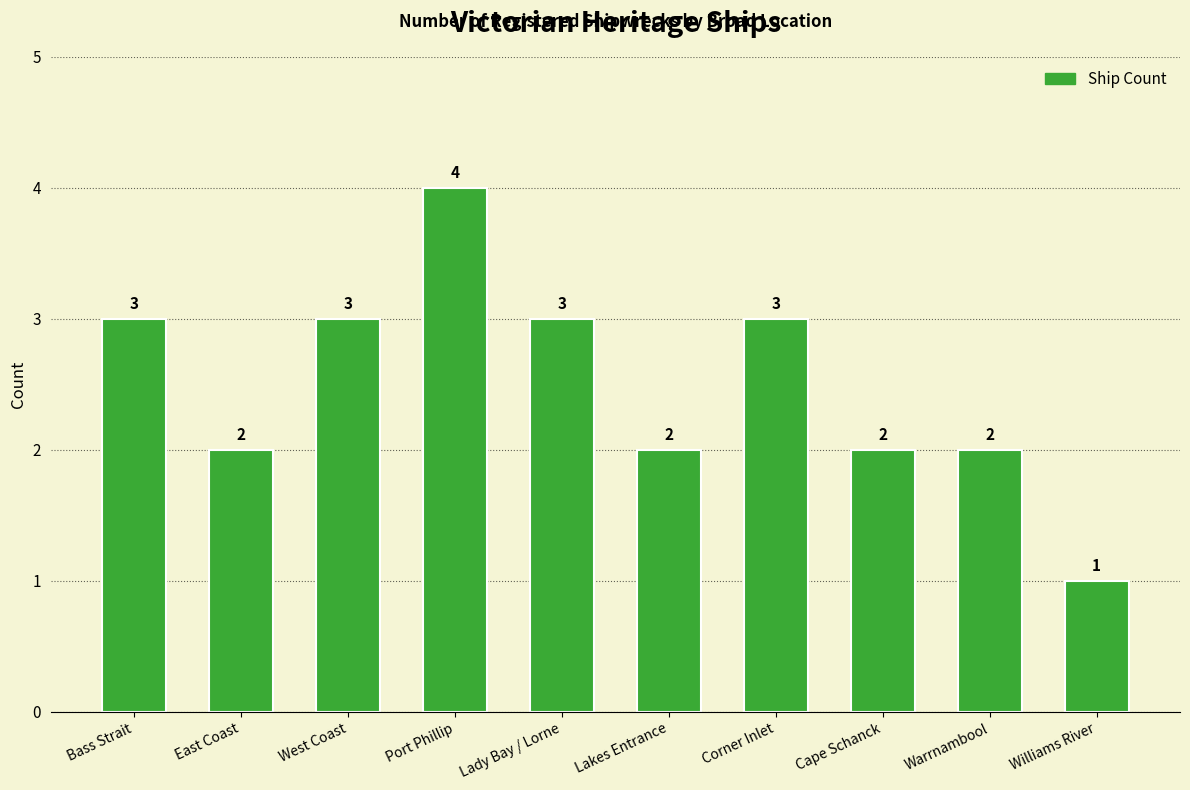

What is the minimum value shown in the chart?

1